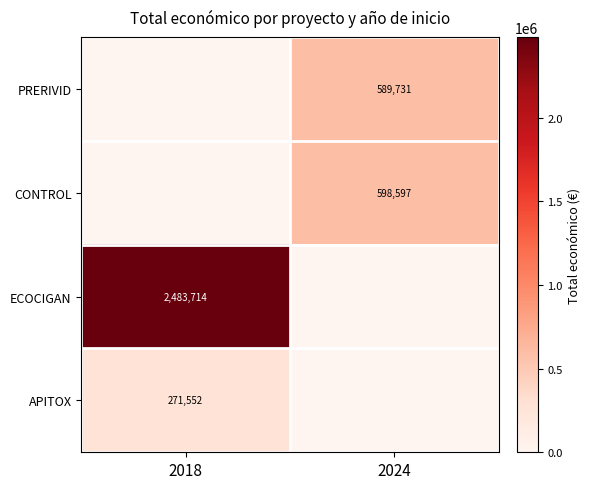

Is it true that ECOCIGAN equals 3988665 at 2018?

False